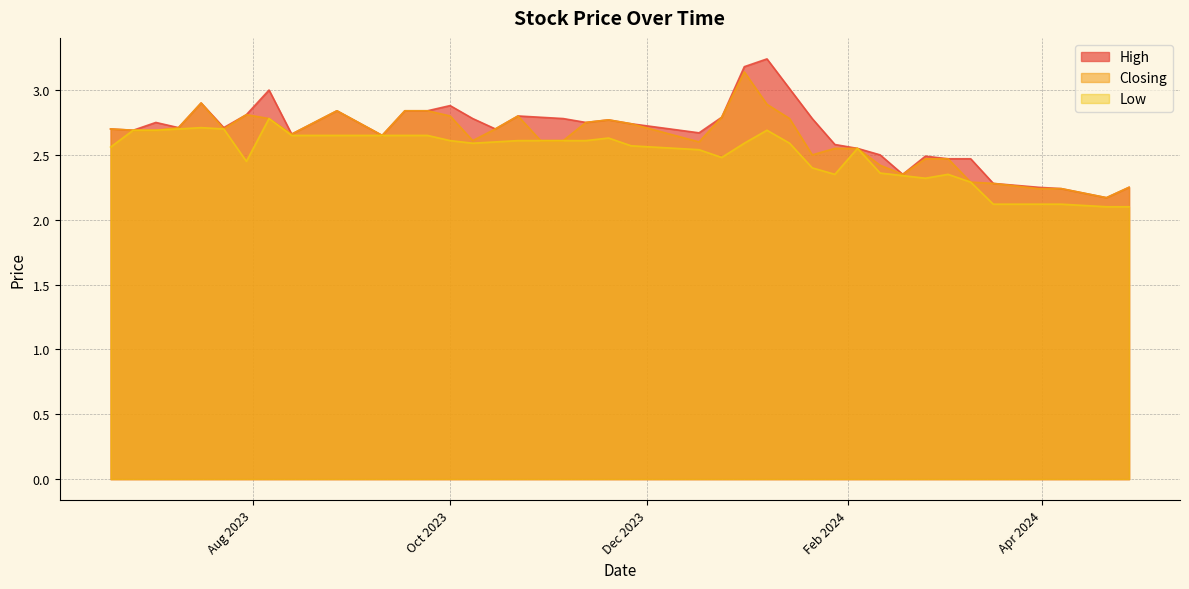

True or false: Low and Closing cross at least once.

False